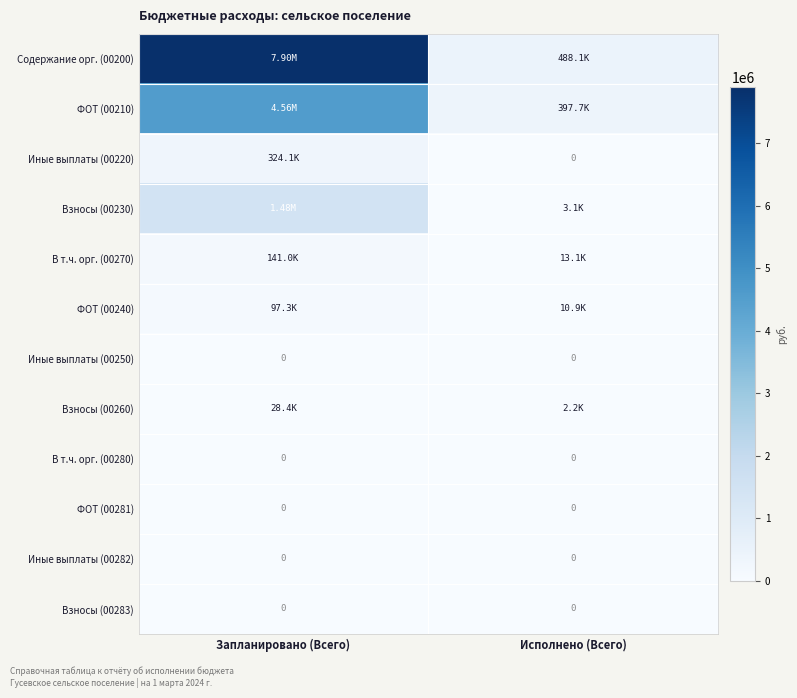

List the series in order of their peak value, lowest first.

Иные выплаты (00250), В т.ч. орг. (00280), ФОТ (00281), Иные выплаты (00282), Взносы (00283), Взносы (00260), ФОТ (00240), В т.ч. орг. (00270), Иные выплаты (00220), Взносы (00230), ФОТ (00210), Содержание орг. (00200)